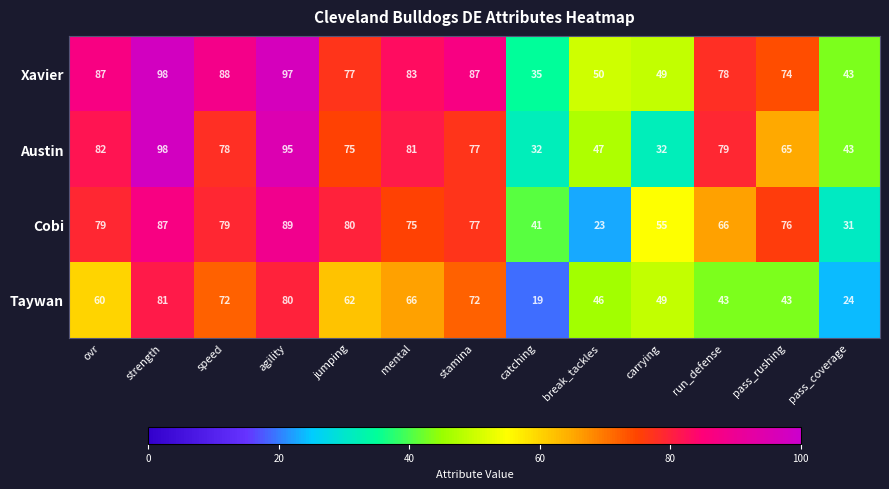

What is the spread (max minus min) of values at catching?

22